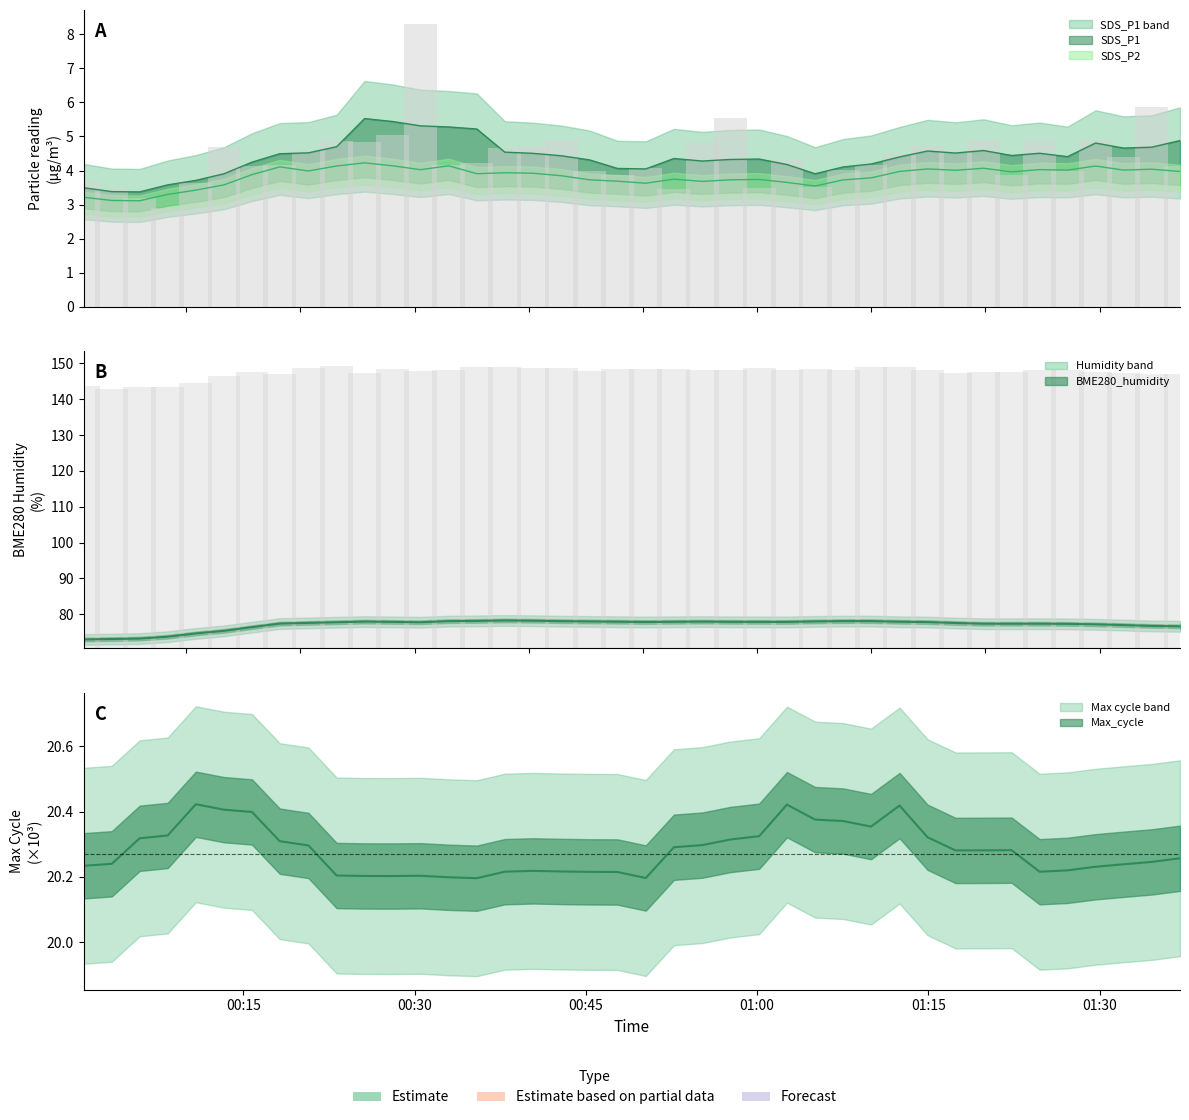

How many data points in BME280_humidity are above 77?

28